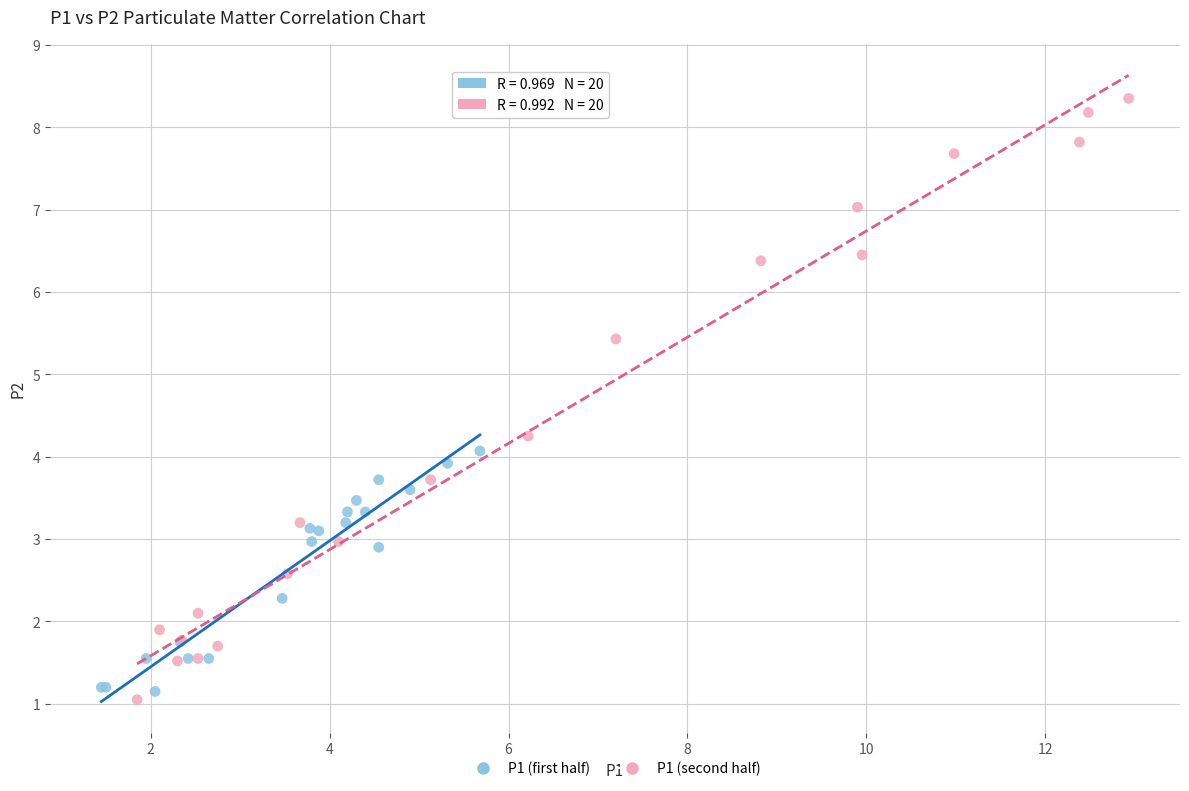

Which series has the widest spread of Y values?

P1 (second half)